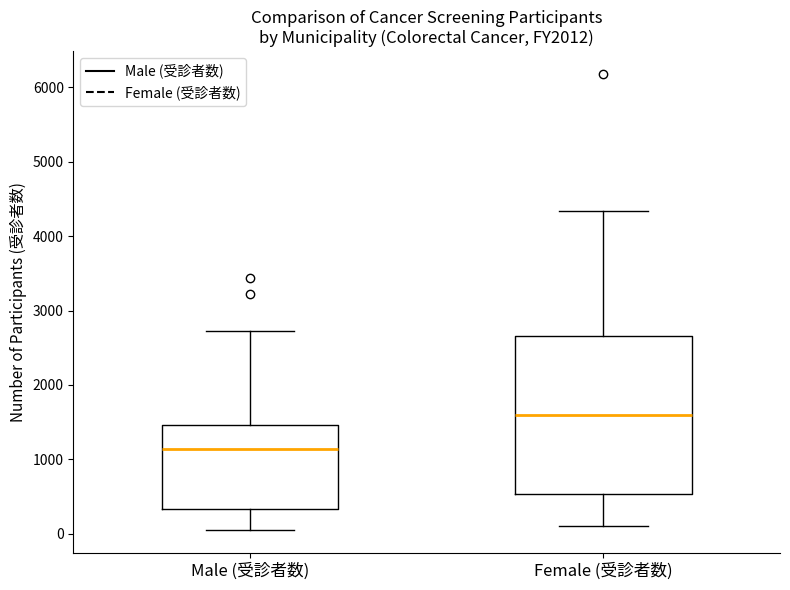

Which box is the tallest, from its lower edge to its upper edge?

Female (受診者数)